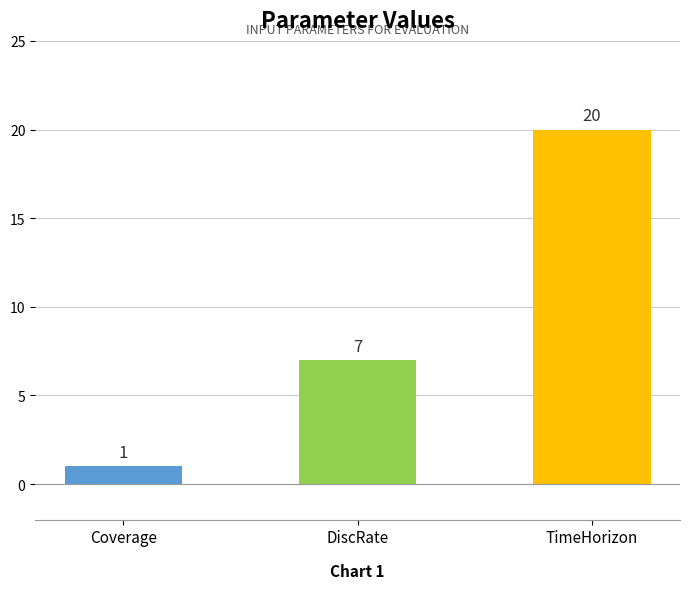

What is the sum of all values?

28